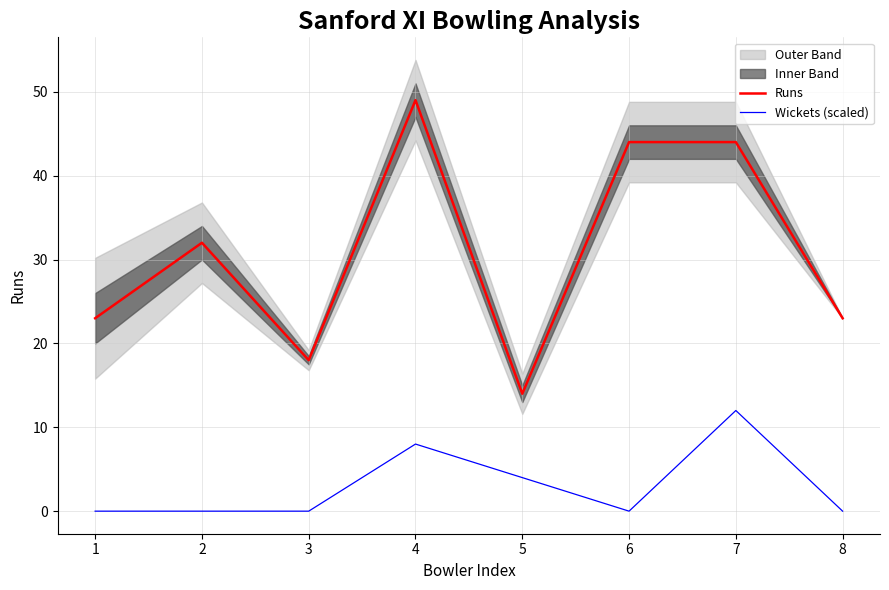

List the series in order of their overall mean, highest first.

Runs, Wickets (scaled)